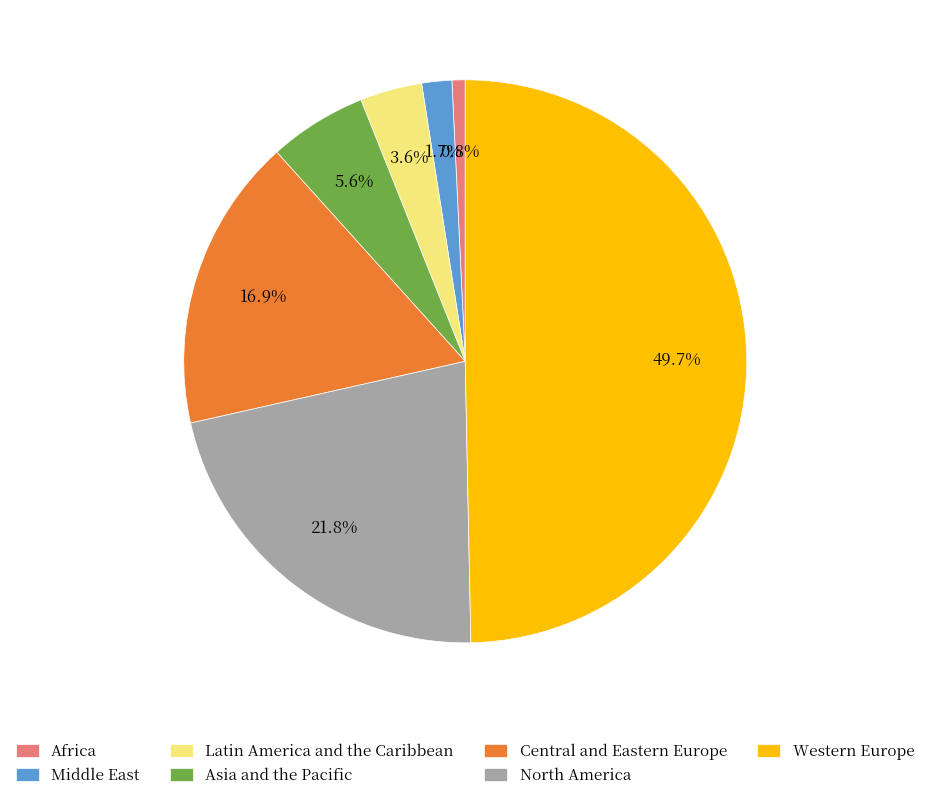

The Latin America and the Caribbean slice represents 15% of the pie. True or false?

False